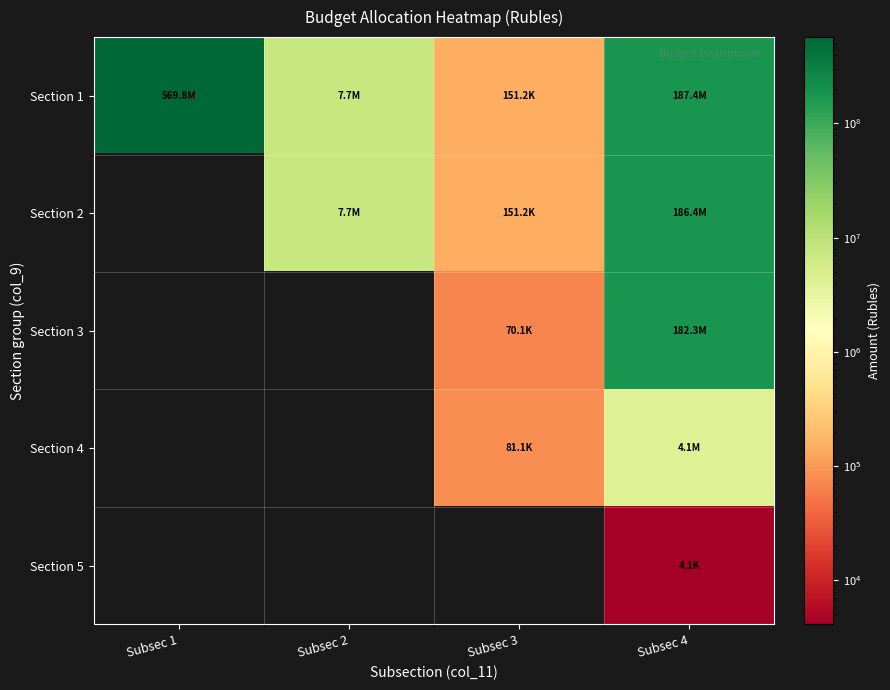

Between Subsec 1 and Subsec 2, which series saw the biggest shift?

Section 1